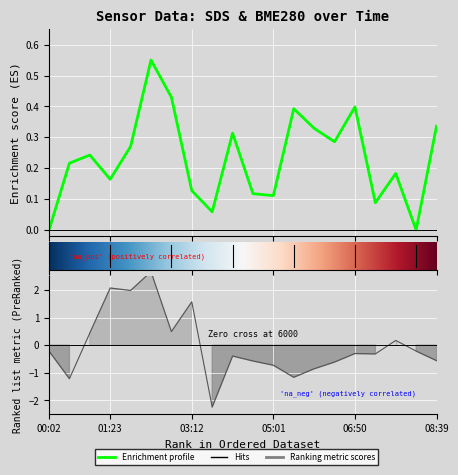

What is the smallest value displayed?

-2.2